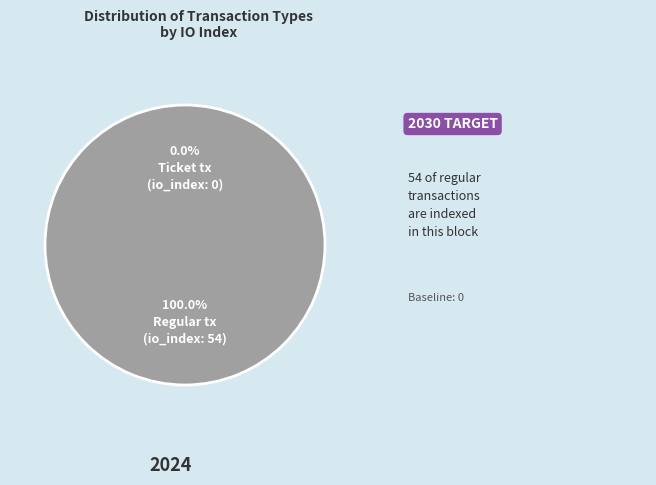

What percentage is the Regular slice, to the nearest percent?

100%